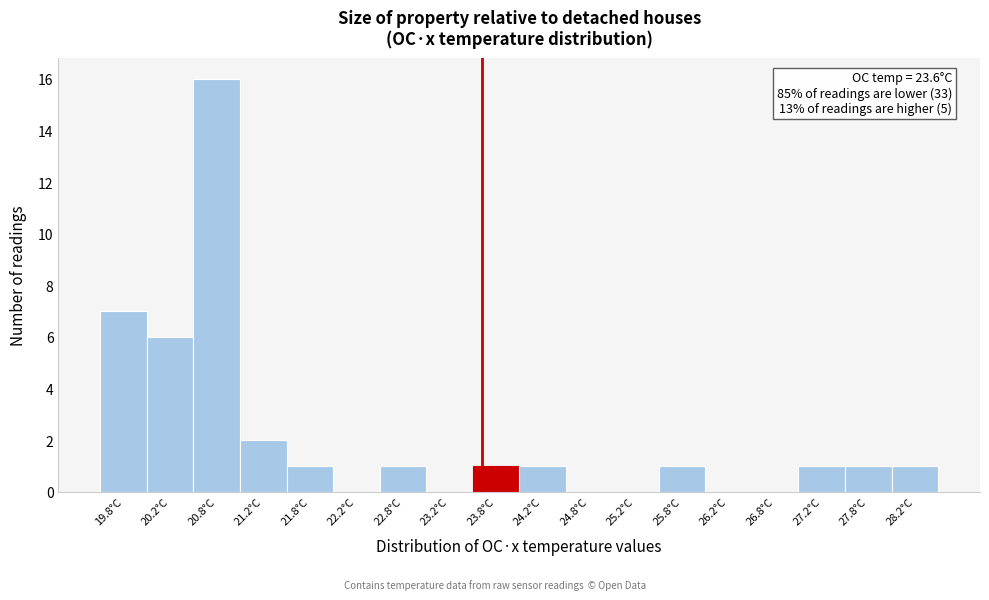

Which range on the x-axis has the tallest bar?

20.5 to 21.0